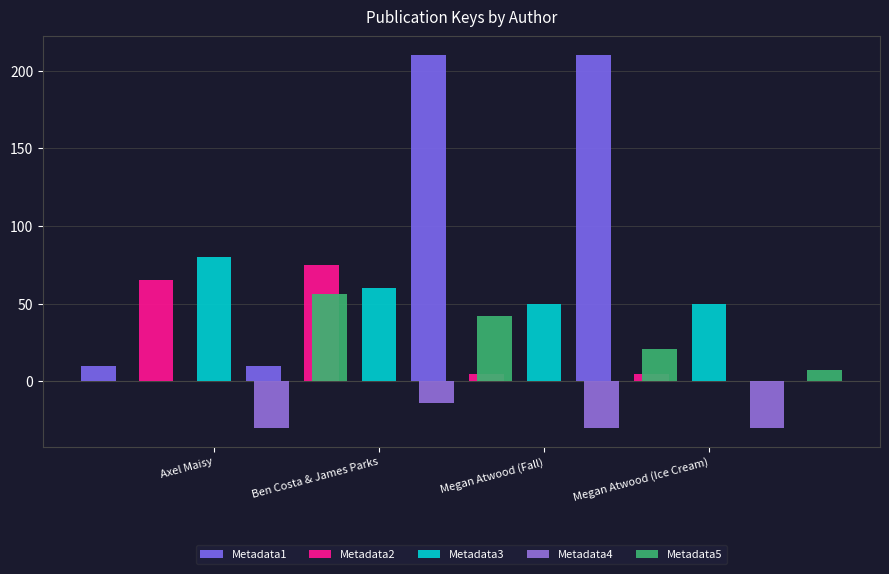

What is the lowest value of the Metadata5 series?

7